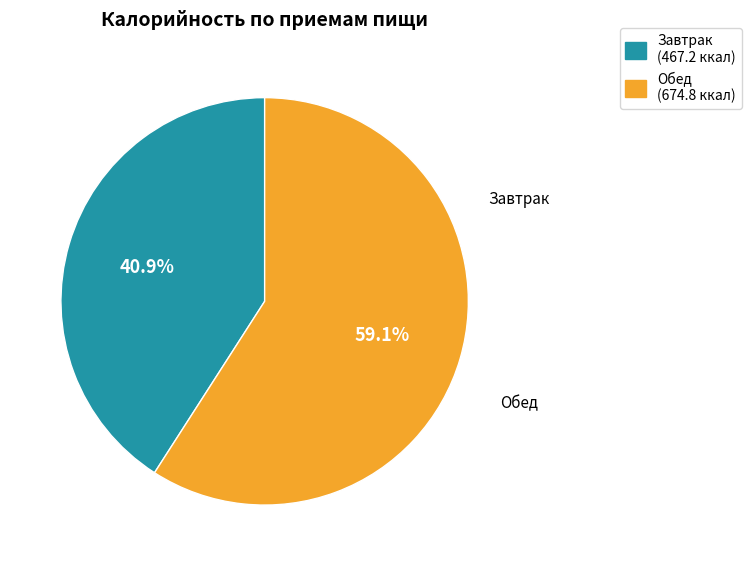

What is the ratio of the value at Завтрак to the value at Обед?

0.7